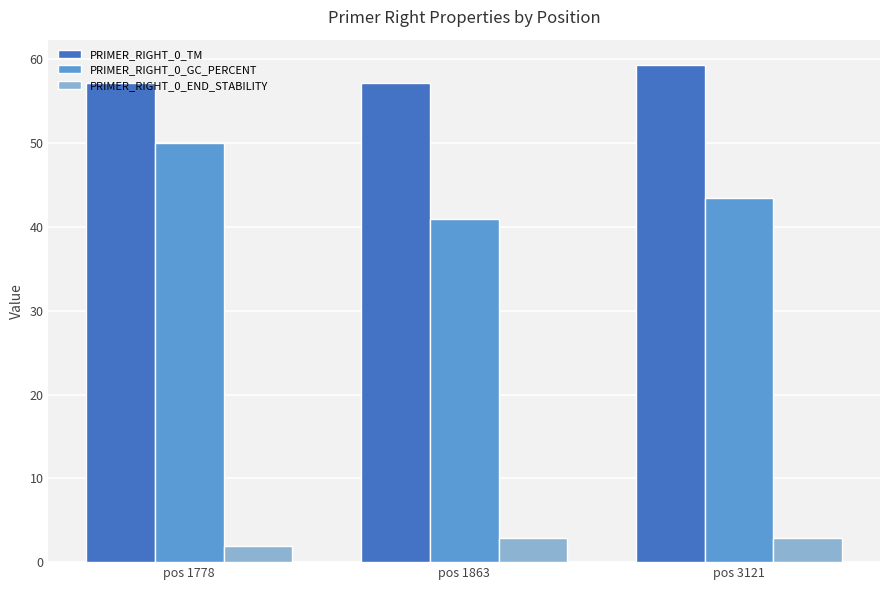

The value of PRIMER_RIGHT_0_TM at pos 3121 is 94.3. True or false?

False